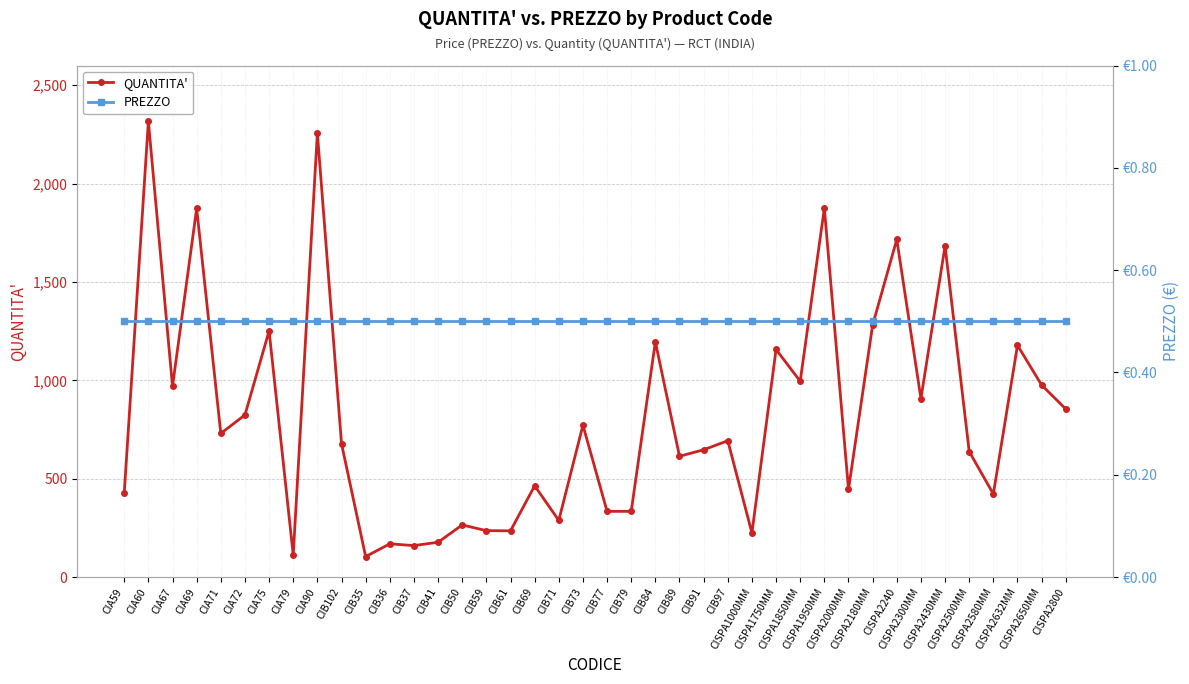

How many lines are shown in the chart?

2